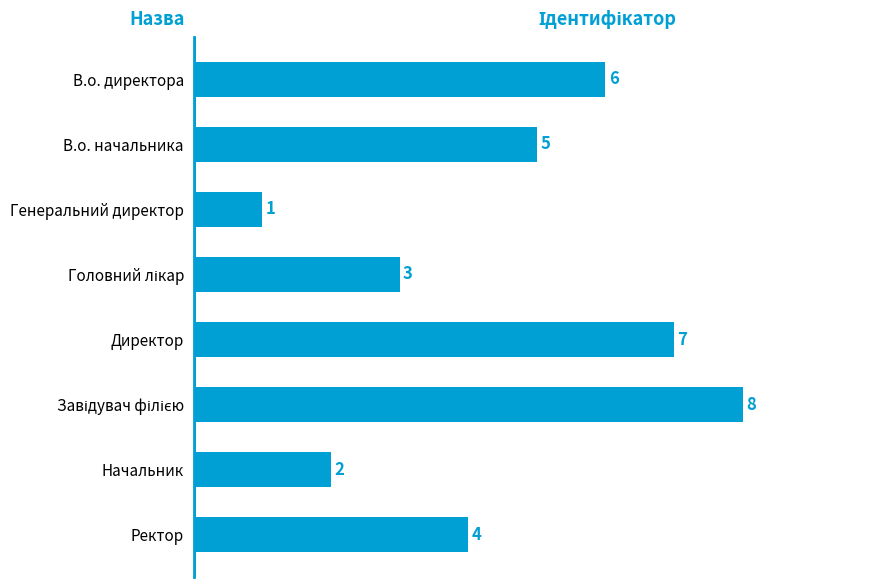

How many values are between 3 and 7?

5